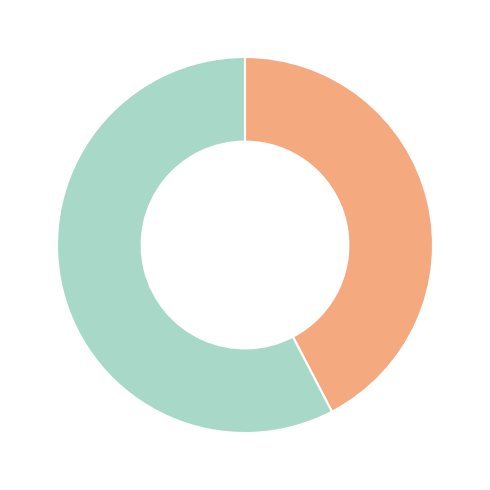

Does any single category account for the majority?

Yes